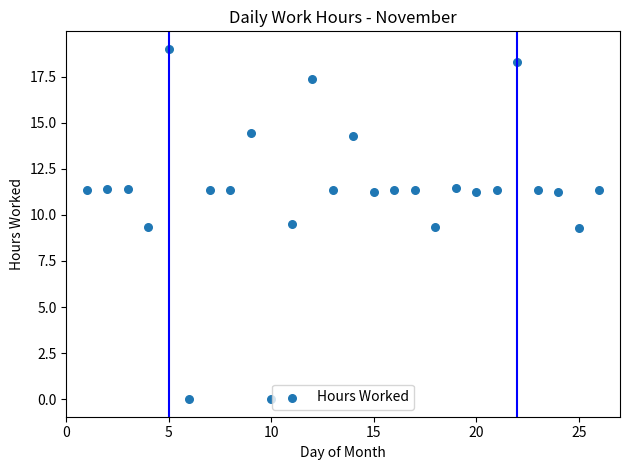

What is the range of Y values (max minus min)?

19.0